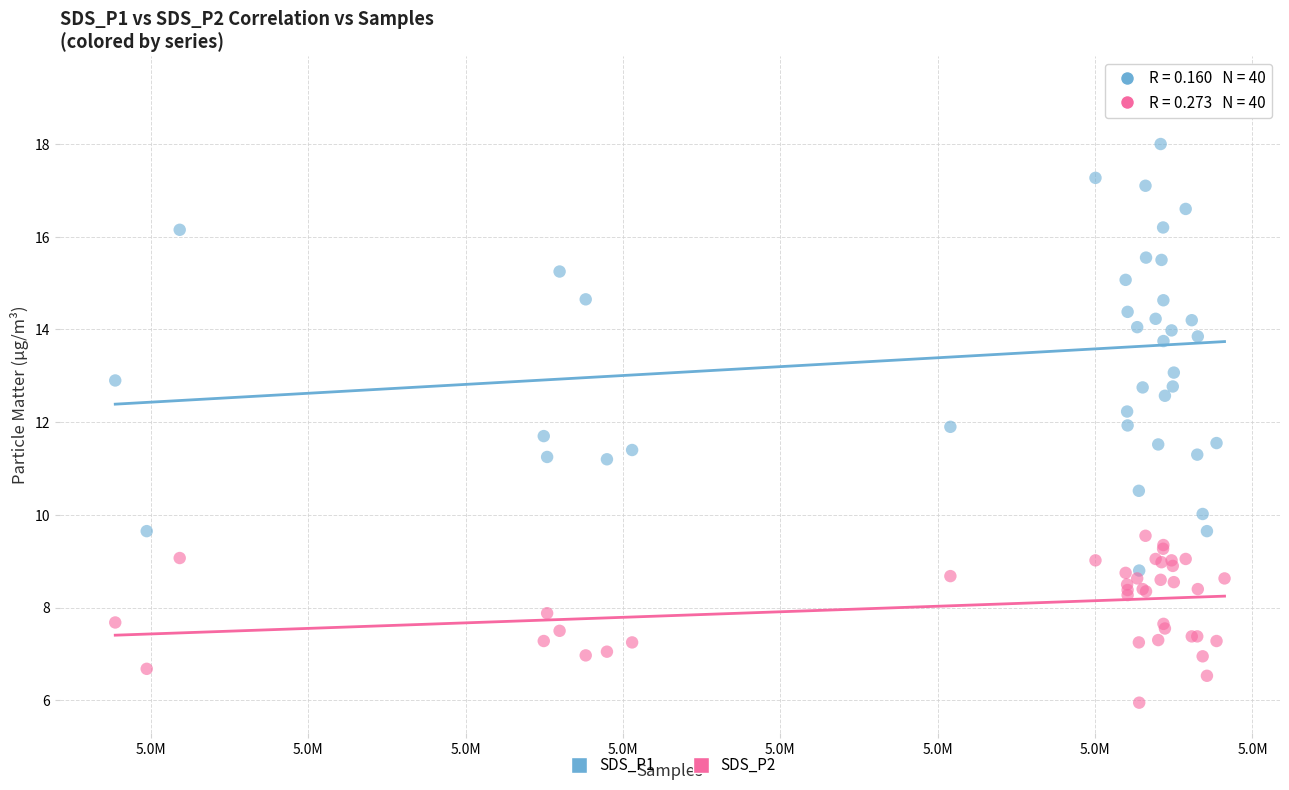

Which series reaches the minimum Y coordinate?

SDS_P2